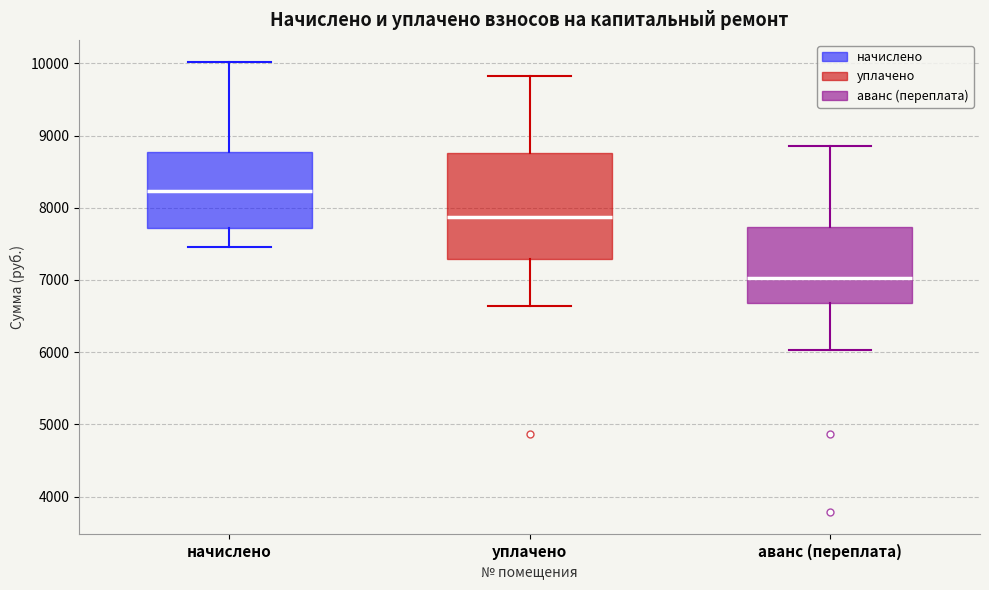

Which box is the tallest, from its lower edge to its upper edge?

уплачено